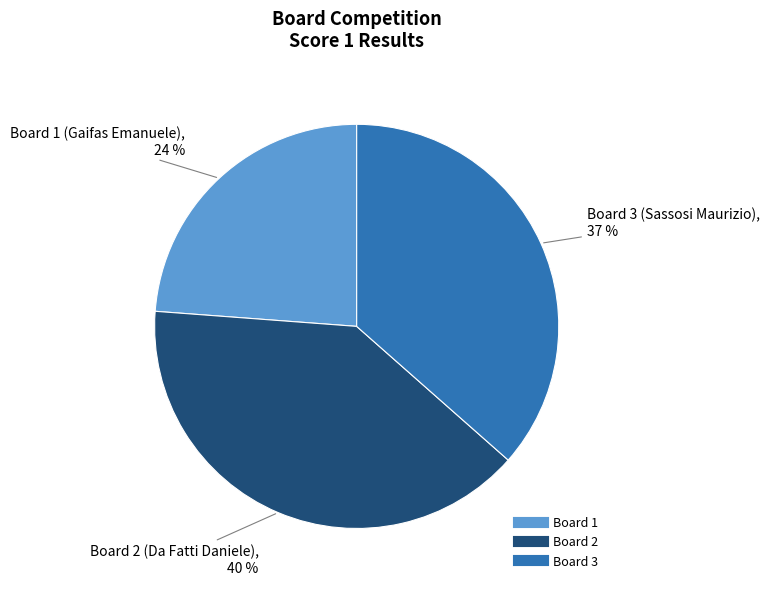

Count the number of slices in the pie.

3